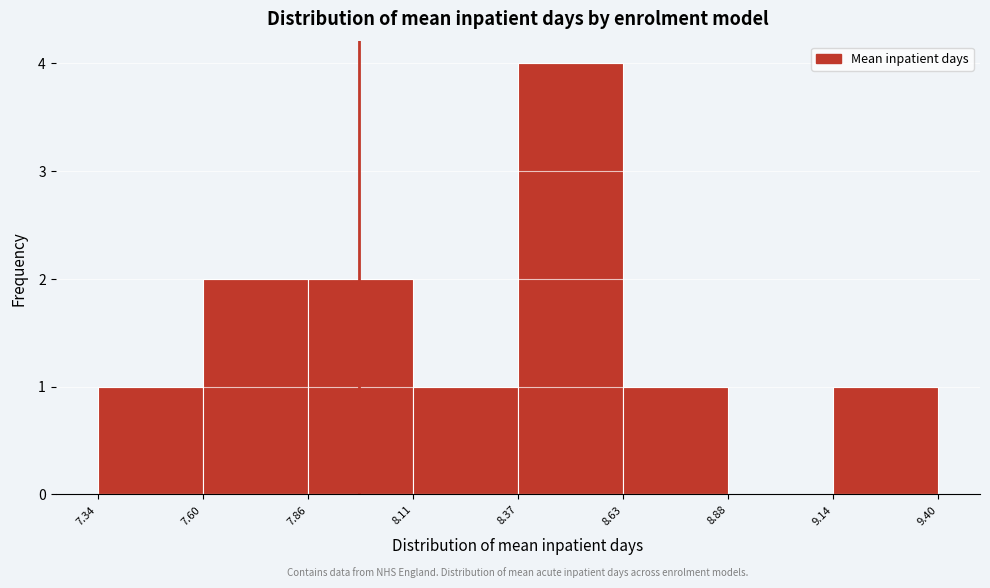

Reading left to right, transcribe this chart: for each bar, give the range it covers on the x-axis and its height. The values are not printed on the chart, so give them approximately, as read against the axis.

7.34 to 7.60: 1
7.60 to 7.86: 2
7.86 to 8.11: 2
8.11 to 8.37: 1
8.37 to 8.63: 4
8.63 to 8.88: 1
8.88 to 9.14: 0
9.14 to 9.40: 1